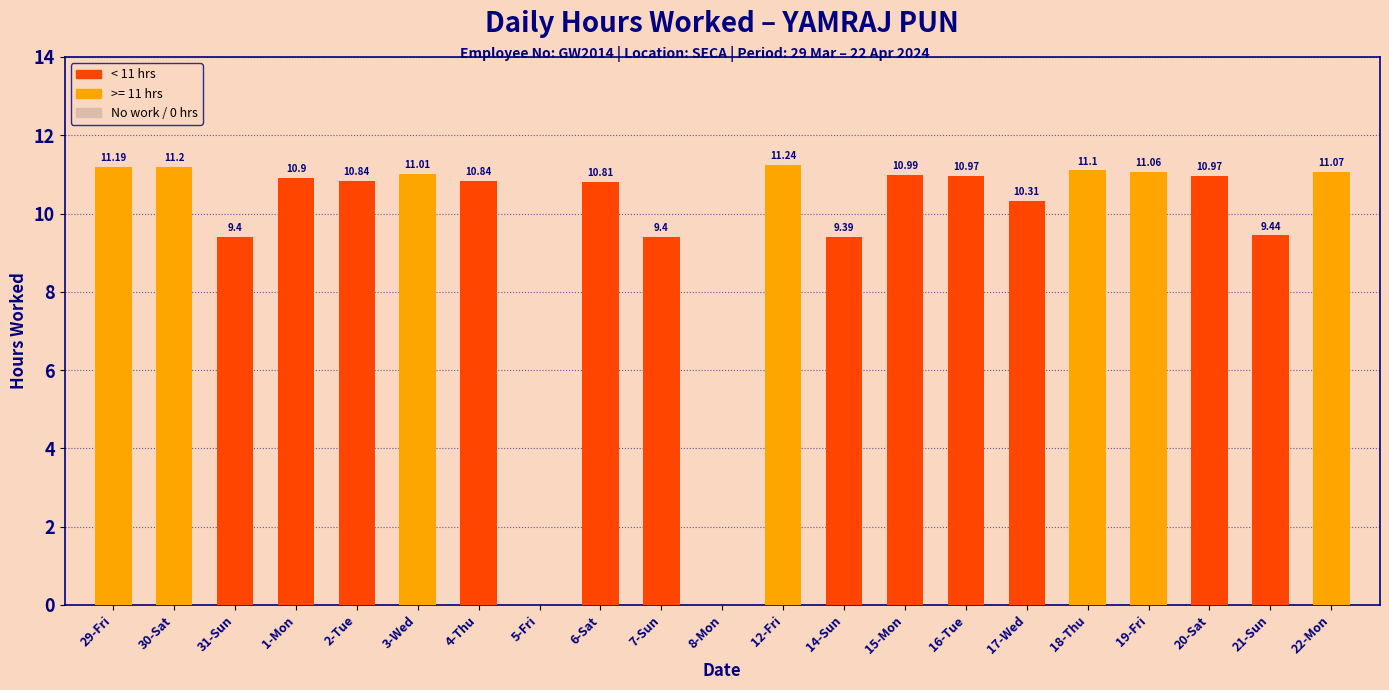

Reading right to left, what are all the values shown in this chart?

11.1	9.4	11.0	11.1	11.1	10.3	11.0	11.0	9.4	11.2	0.0	9.4	10.8	0.0	10.8	11.0	10.8	10.9	9.4	11.2	11.2